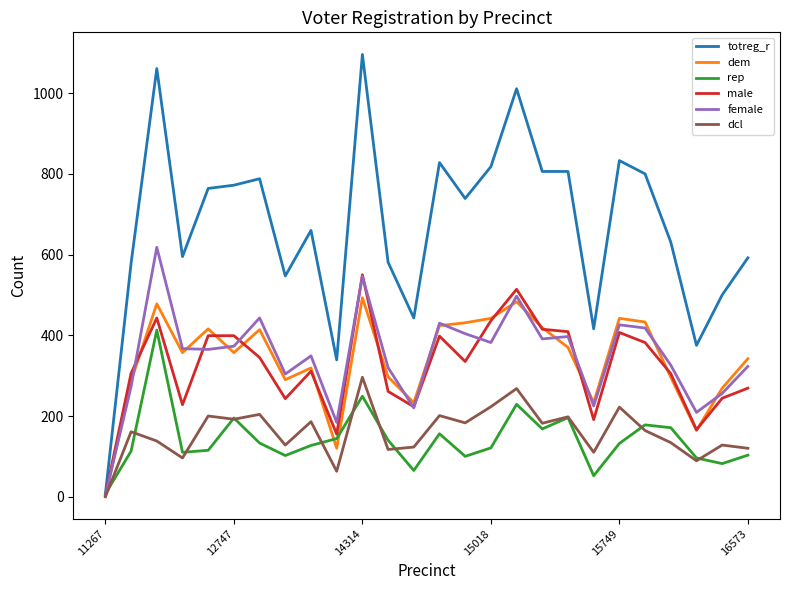

Which series has the largest total across all categories?

totreg_r